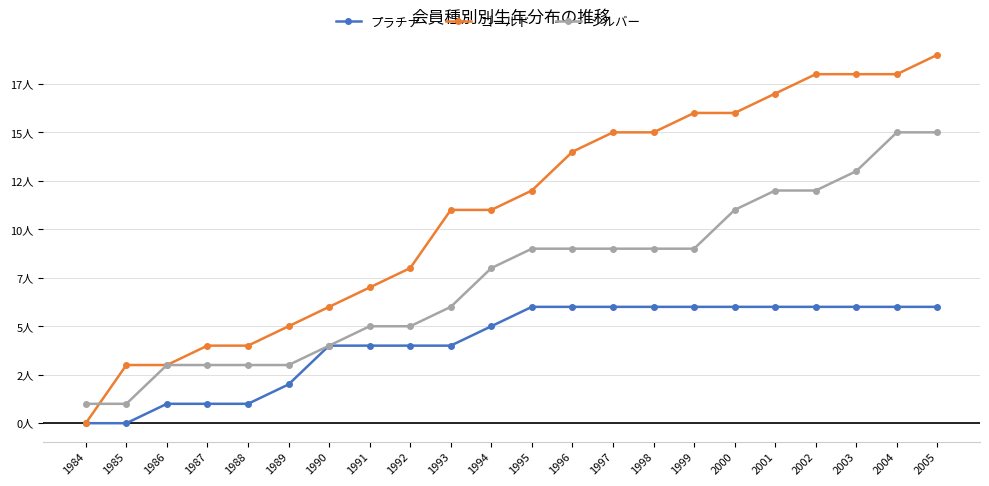

Which series has the widest spread of values?

ゴールド